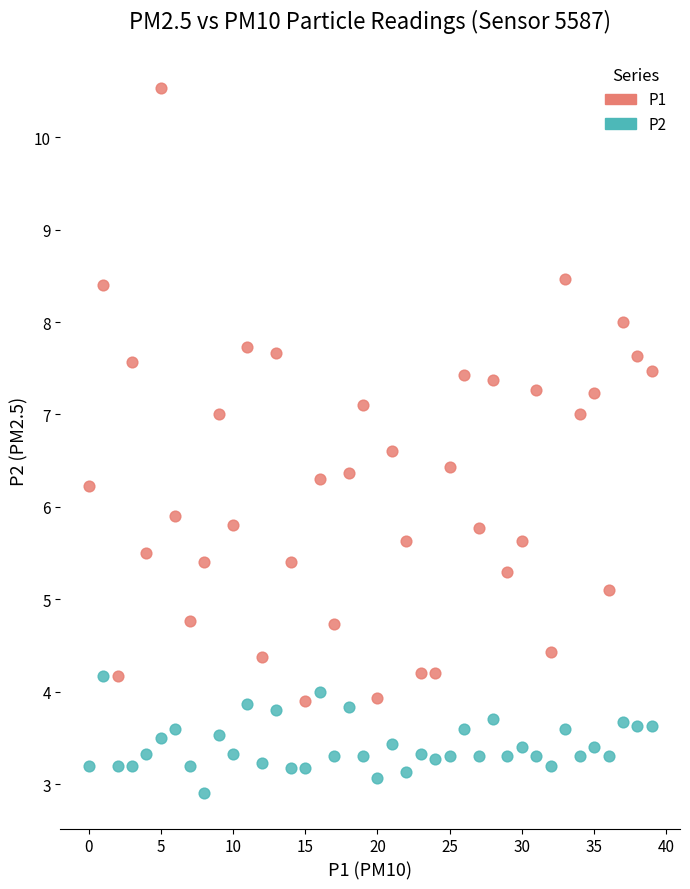

Across all data points, what is the range of Y values (max minus min)?

7.6